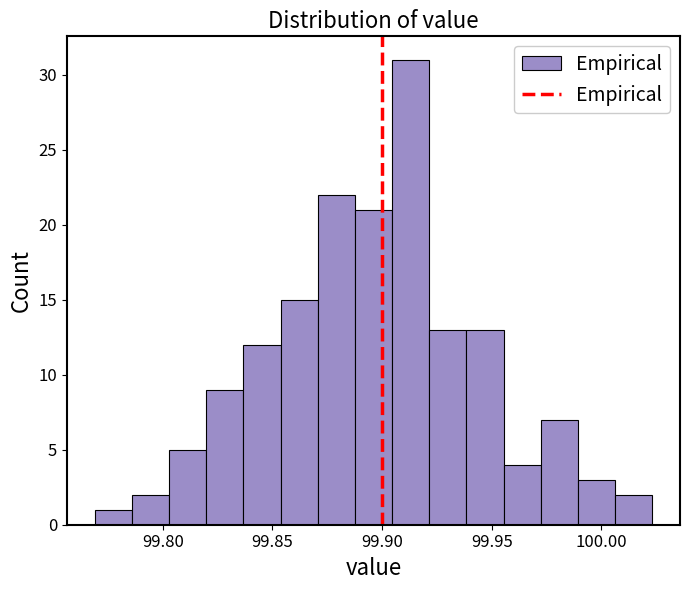

Read against the x-axis, roughly where is the centre of the tallest bar?

99.915